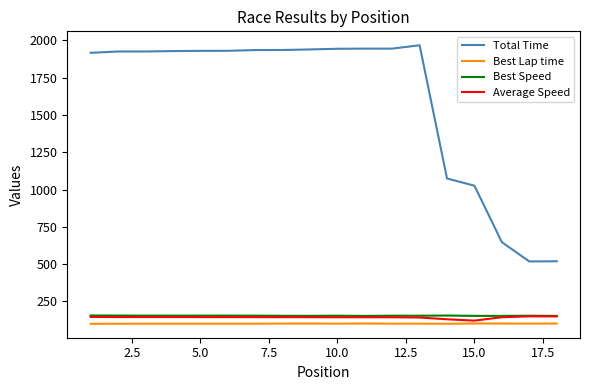

What is the lowest value of the Best Lap time series?

99.8